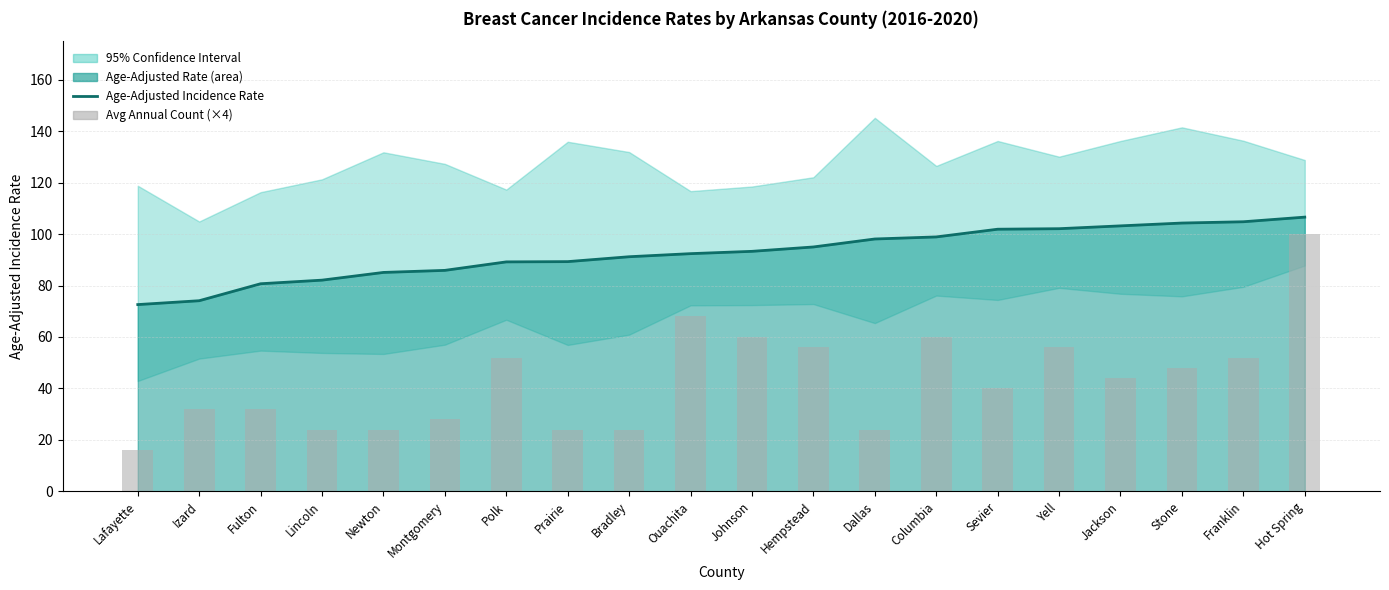

Is it true that Avg Annual Count (×4) equals 32.0 at Izard?

True